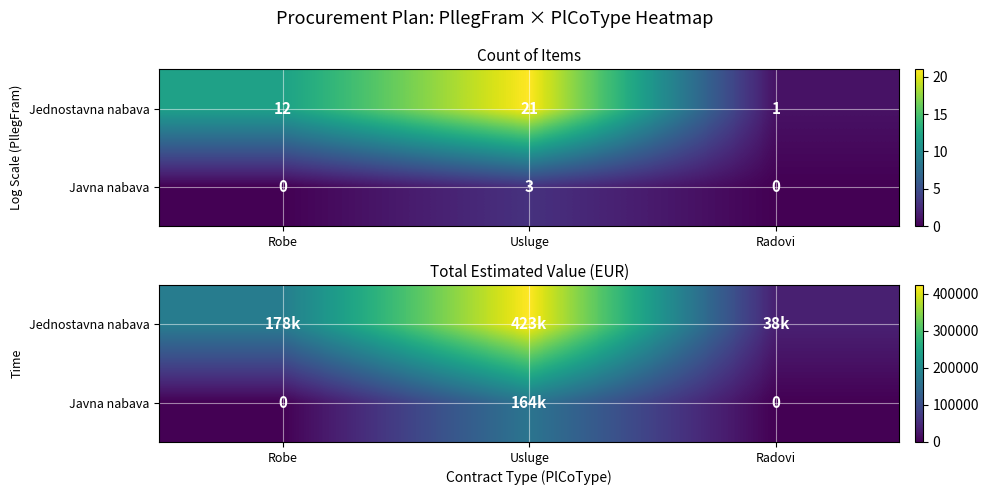

Which category has the highest value across all series?

Usluge